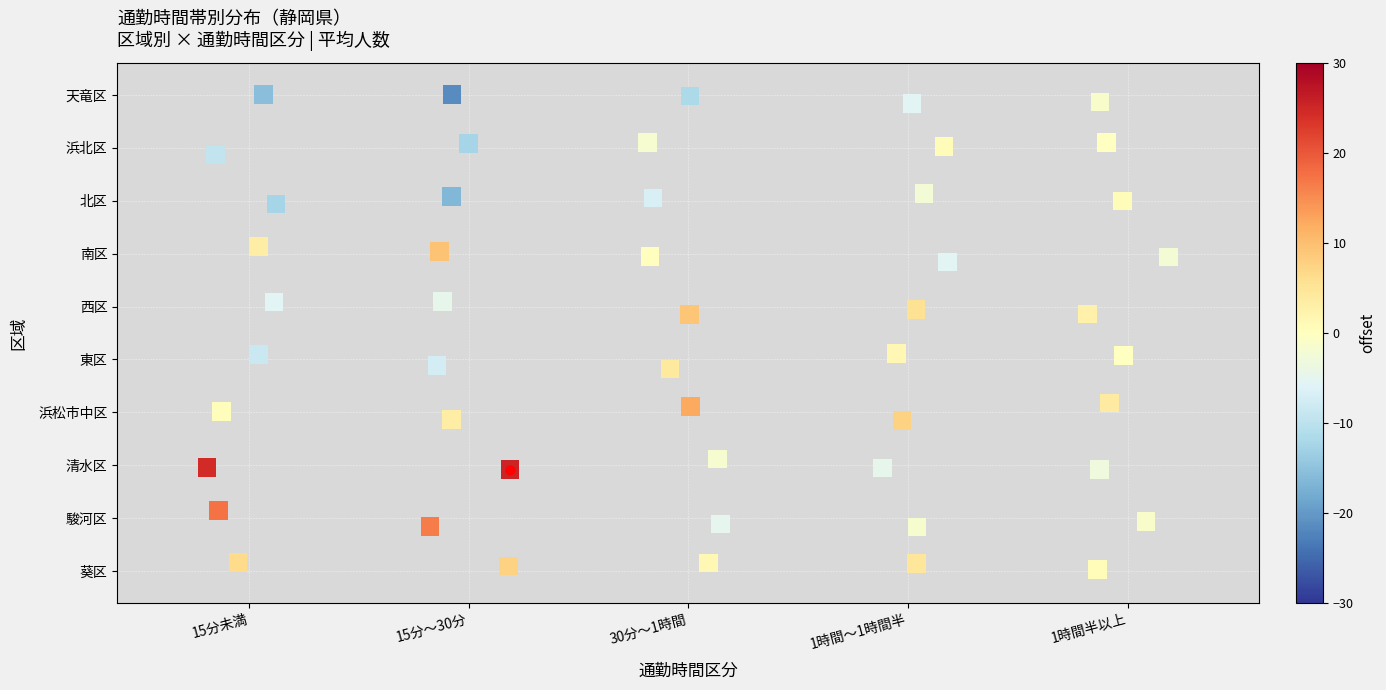

At how many categories does at least one series exceed 65?

1